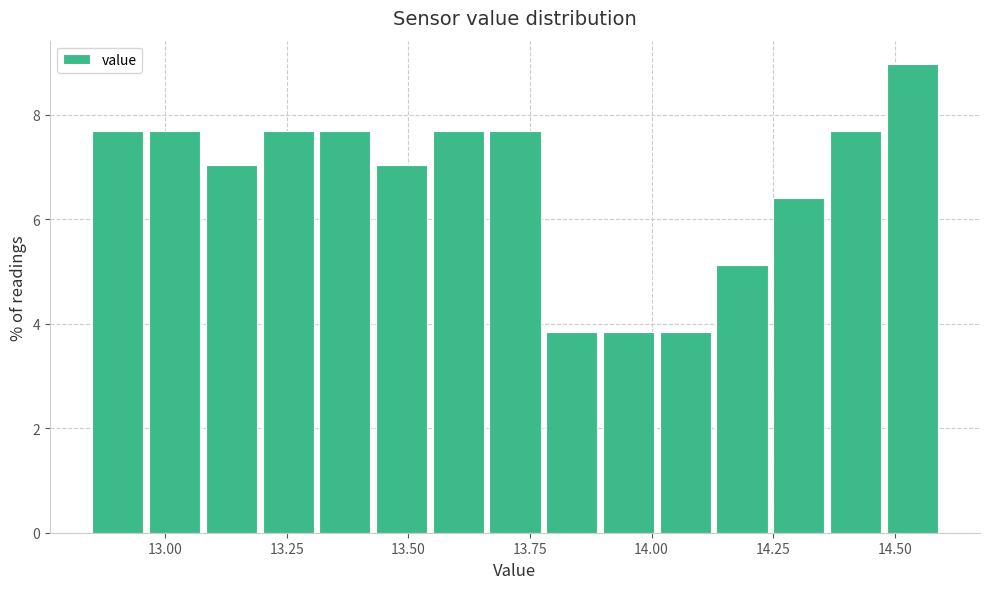

Read against the x-axis, roughly where is the centre of the tallest bar?

14.55